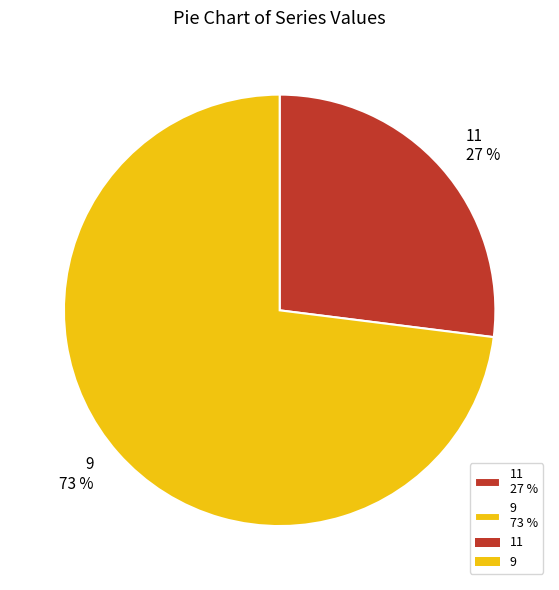

To the nearest percent, what is the difference between the largest and smallest slice percentages?

46%